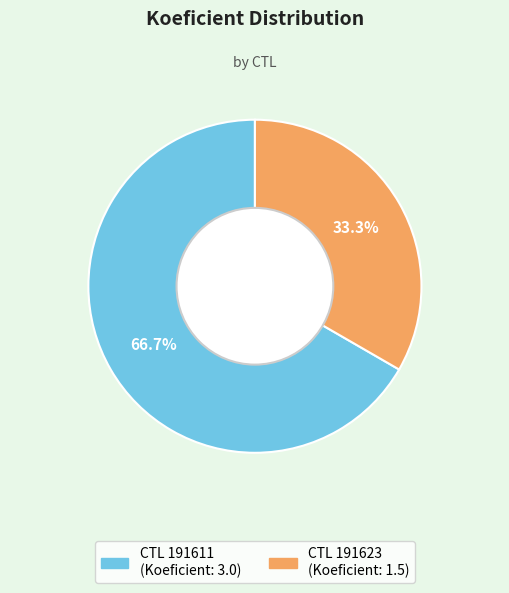

To the nearest percent, what is the difference between the largest and smallest slice percentages?

33%